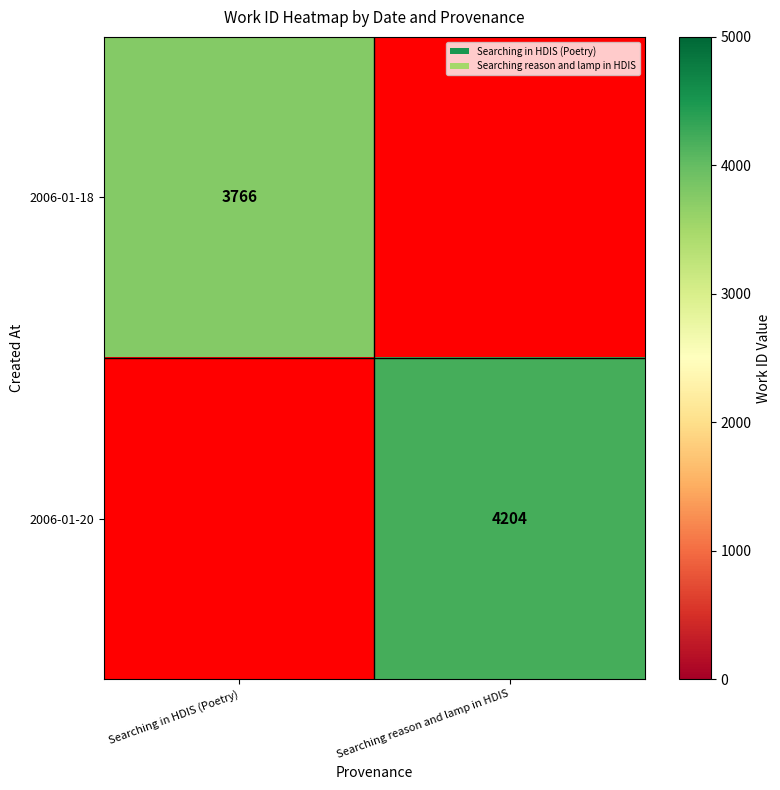

Count the number of categories in the chart.

2